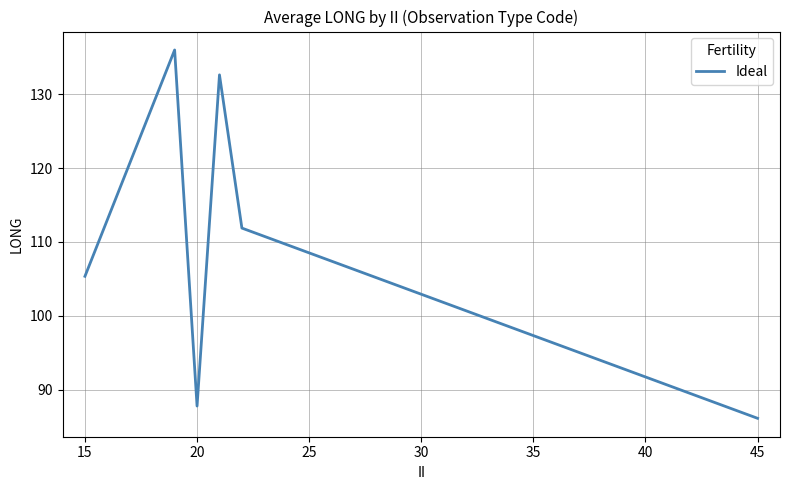

What is the maximum value shown in the chart?

136.0